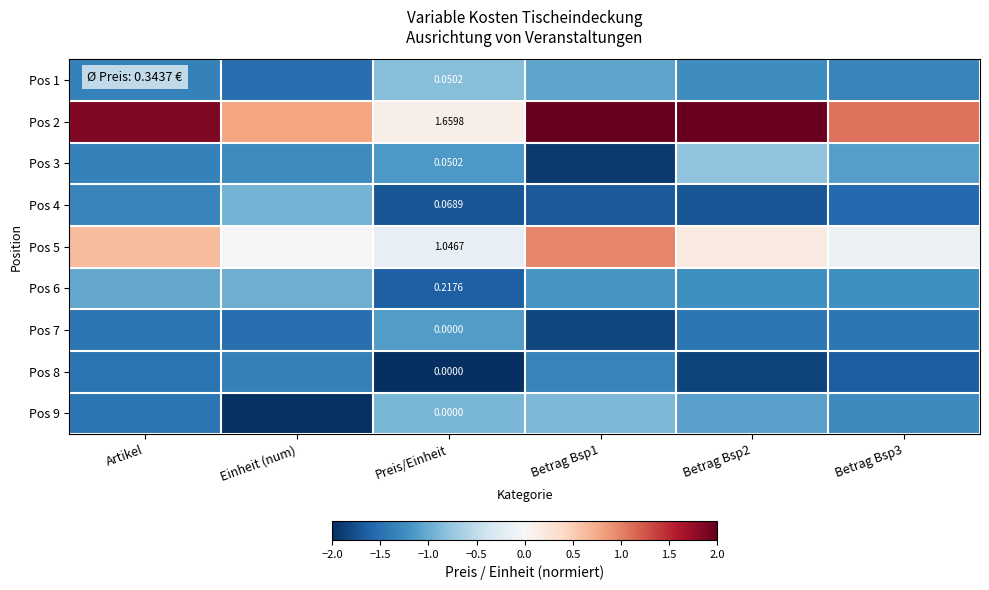

What is the difference between the maximum and second lowest values in the Pos 5 series?

1.1